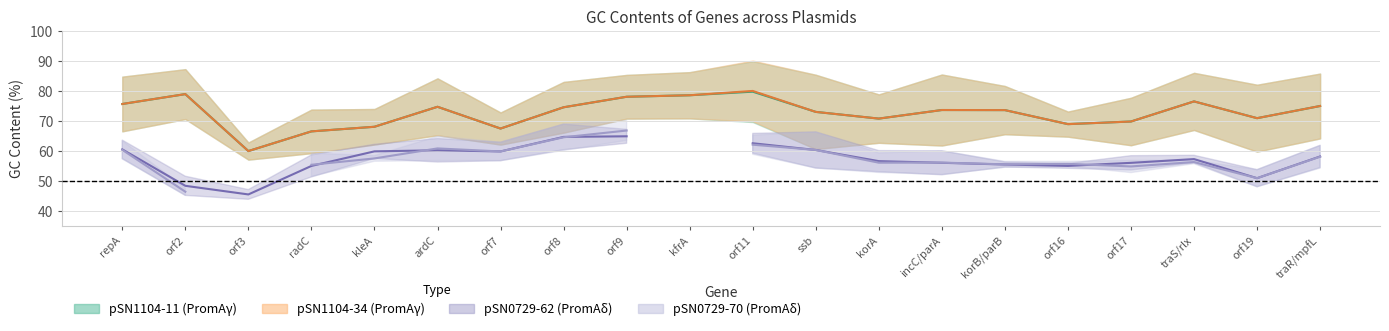

How many lines are shown in the chart?

4